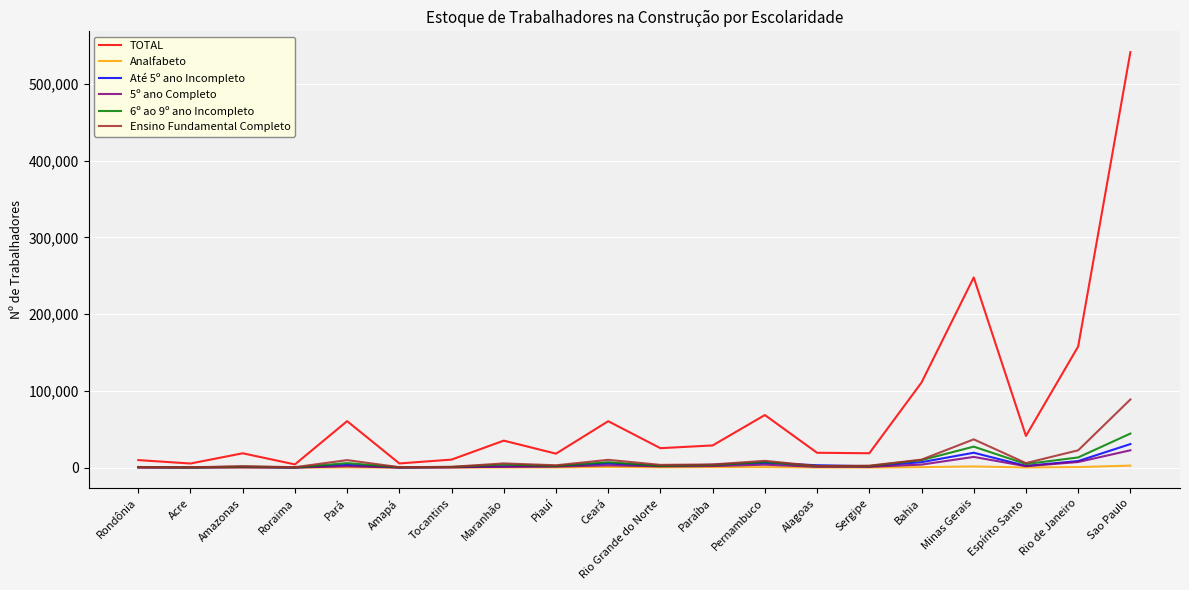

At which category is the sum across all series the highest?

Sao Paulo